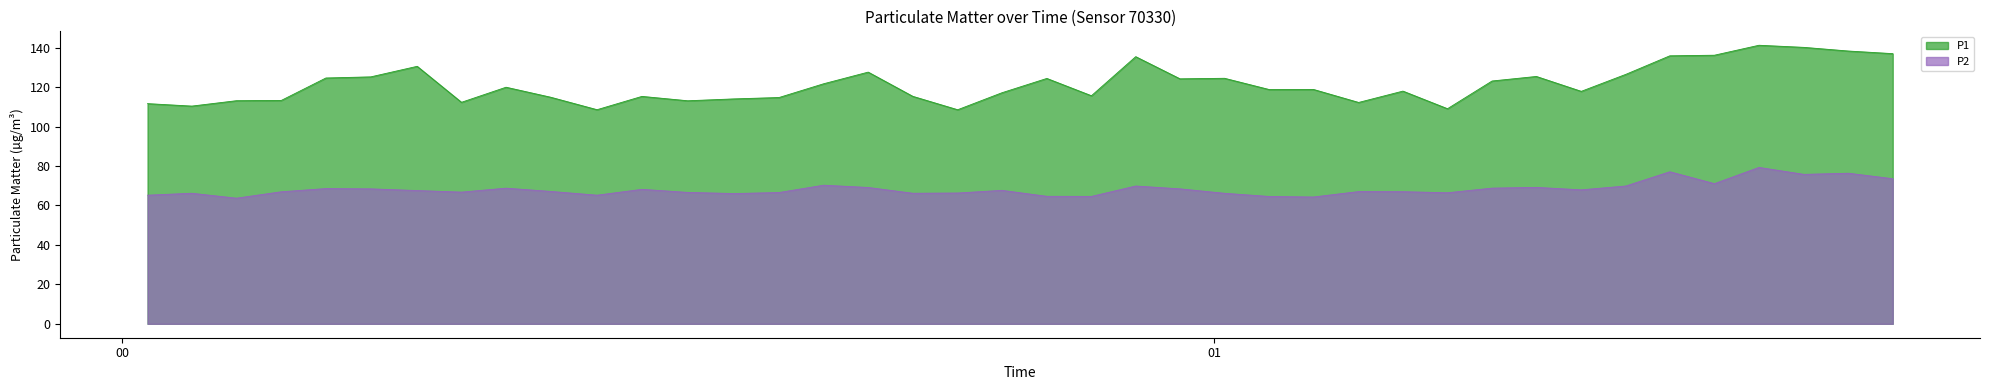

True or false: P2 and P1 cross at least once.

False